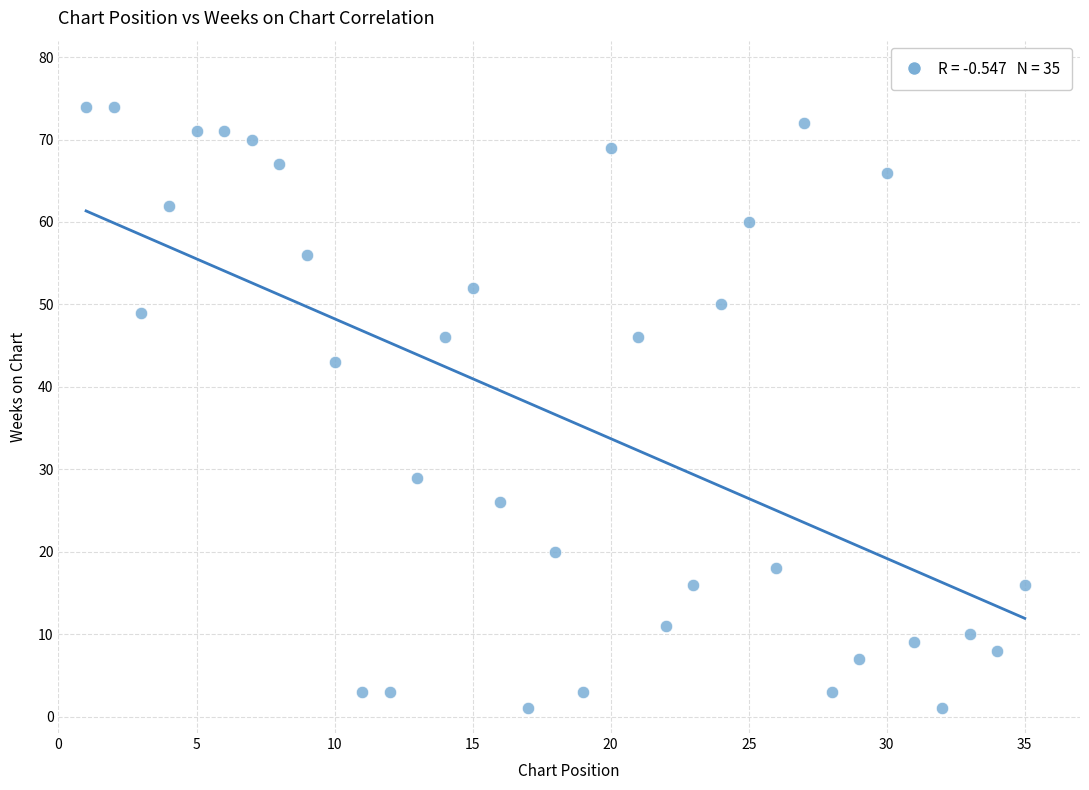

What is the range of Y values (max minus min)?

73